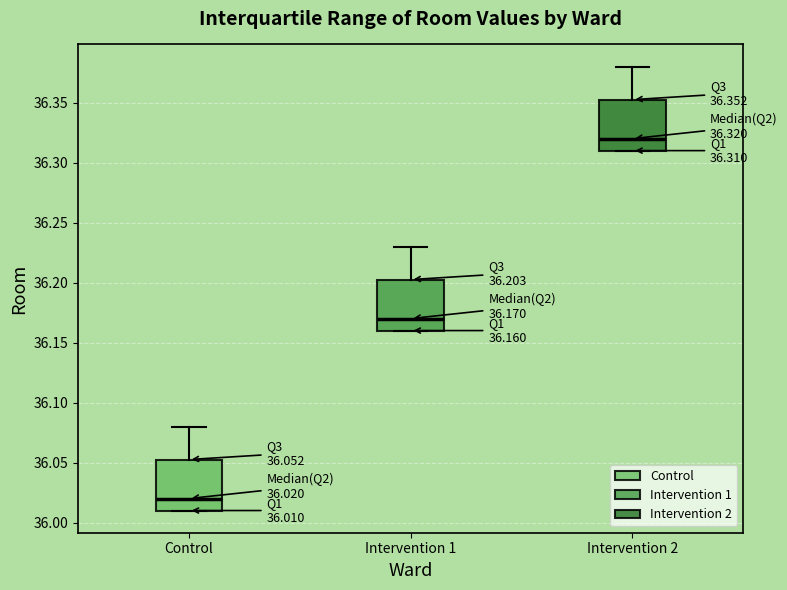

Which box has the highest median line?

Intervention 2